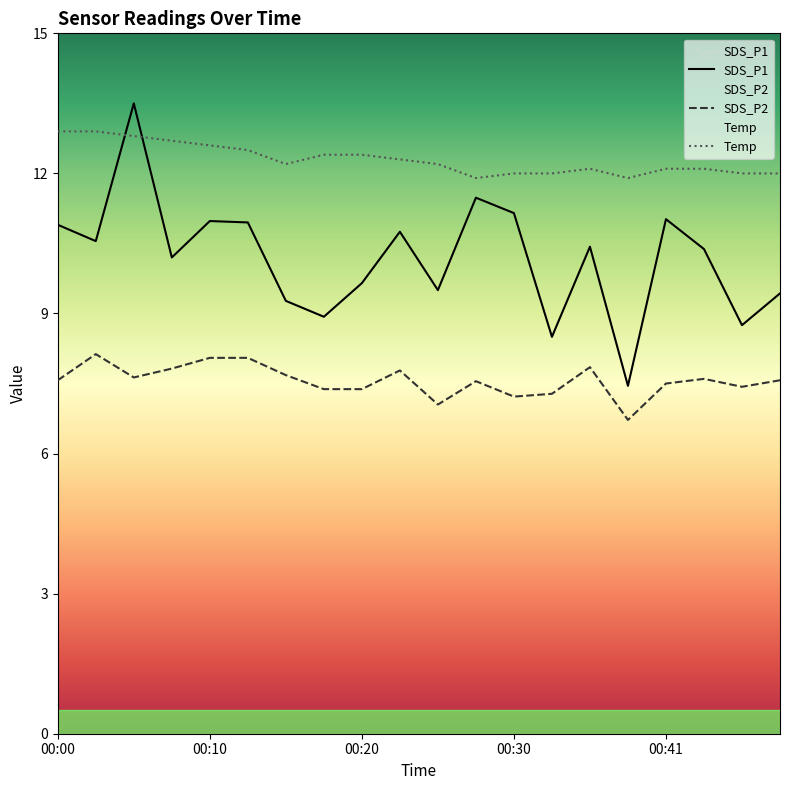

How many times do SDS_P1 and Temp cross each other?

2